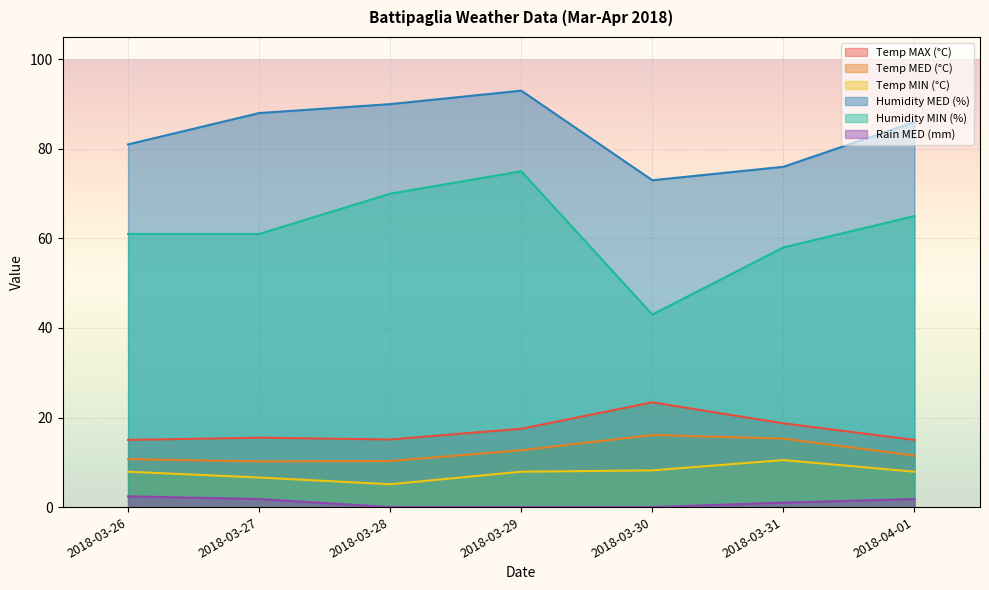

Count the number of categories in the chart.

7